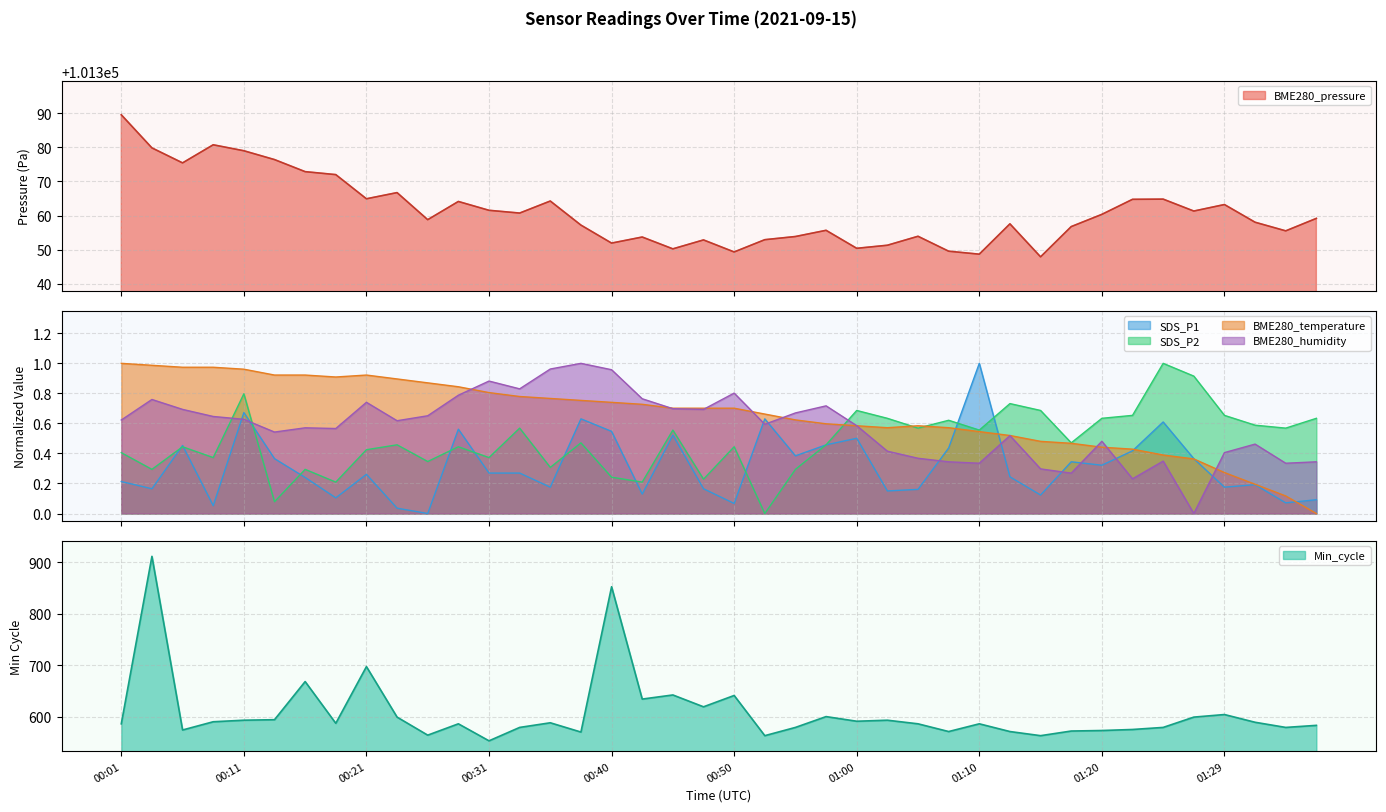

Reading left to right, transcribe all the data shown in this chart.

BME280_pressure: 00:01=101389.6	00:04=101379.8	00:06=101375.4	00:09=101380.8	00:11=101379.0	00:14=101376.4	00:16=101372.9	00:18=101372.0	00:21=101364.9	00:23=101366.7	00:26=101358.8	00:28=101364.1	00:31=101361.5	00:33=101360.7	00:36=101364.2	00:38=101357.2	00:40=101351.9	00:43=101353.7	00:45=101350.2	00:48=101352.8	00:50=101349.3	00:53=101352.9	00:55=101353.8	00:58=101355.7	01:00=101350.4	01:02=101351.3	01:05=101353.9	01:07=101349.5	01:10=101348.7	01:12=101357.6	01:15=101347.9	01:17=101356.8	01:20=101360.3	01:22=101364.8	01:24=101364.8	01:27=101361.3	01:29=101363.2	01:32=101358.0	01:34=101355.5	01:37=101359.2
SDS_P1: 00:01=0.2	00:04=0.2	00:06=0.5	00:09=0.1	00:11=0.7	00:14=0.4	00:16=0.2	00:18=0.1	00:21=0.3	00:23=0.0	00:26=0.0	00:28=0.6	00:31=0.3	00:33=0.3	00:36=0.2	00:38=0.6	00:40=0.5	00:43=0.1	00:45=0.5	00:48=0.2	00:50=0.1	00:53=0.6	00:55=0.4	00:58=0.5	01:00=0.5	01:02=0.2	01:05=0.2	01:07=0.4	01:10=1.0	01:12=0.2	01:15=0.1	01:17=0.3	01:20=0.3	01:22=0.4	01:24=0.6	01:27=0.4	01:29=0.2	01:32=0.2	01:34=0.1	01:37=0.1
BME280_humidity: 00:01=0.6	00:04=0.8	00:06=0.7	00:09=0.6	00:11=0.6	00:14=0.5	00:16=0.6	00:18=0.6	00:21=0.7	00:23=0.6	00:26=0.7	00:28=0.8	00:31=0.9	00:33=0.8	00:36=1.0	00:38=1.0	00:40=1.0	00:43=0.8	00:45=0.7	00:48=0.7	00:50=0.8	00:53=0.6	00:55=0.7	00:58=0.7	01:00=0.6	01:02=0.4	01:05=0.4	01:07=0.3	01:10=0.3	01:12=0.5	01:15=0.3	01:17=0.3	01:20=0.5	01:22=0.2	01:24=0.3	01:27=0.0	01:29=0.4	01:32=0.5	01:34=0.3	01:37=0.3
BME280_temperature: 00:01=1.0	00:04=1.0	00:06=1.0	00:09=1.0	00:11=1.0	00:14=0.9	00:16=0.9	00:18=0.9	00:21=0.9	00:23=0.9	00:26=0.9	00:28=0.8	00:31=0.8	00:33=0.8	00:36=0.8	00:38=0.8	00:40=0.7	00:43=0.7	00:45=0.7	00:48=0.7	00:50=0.7	00:53=0.7	00:55=0.6	00:58=0.6	01:00=0.6	01:02=0.6	01:05=0.6	01:07=0.6	01:10=0.5	01:12=0.5	01:15=0.5	01:17=0.5	01:20=0.4	01:22=0.4	01:24=0.4	01:27=0.4	01:29=0.3	01:32=0.2	01:34=0.1	01:37=0.0
SDS_P2: 00:01=0.4	00:04=0.3	00:06=0.4	00:09=0.4	00:11=0.8	00:14=0.1	00:16=0.3	00:18=0.2	00:21=0.4	00:23=0.5	00:26=0.3	00:28=0.4	00:31=0.4	00:33=0.6	00:36=0.3	00:38=0.5	00:40=0.2	00:43=0.2	00:45=0.6	00:48=0.2	00:50=0.4	00:53=0.0	00:55=0.3	00:58=0.5	01:00=0.7	01:02=0.6	01:05=0.6	01:07=0.6	01:10=0.6	01:12=0.7	01:15=0.7	01:17=0.5	01:20=0.6	01:22=0.7	01:24=1.0	01:27=0.9	01:29=0.7	01:32=0.6	01:34=0.6	01:37=0.6
Min_cycle: 00:01=586.0	00:04=911.0	00:06=574.0	00:09=590.0	00:11=593.0	00:14=594.0	00:16=668.0	00:18=587.0	00:21=697.0	00:23=599.0	00:26=564.0	00:28=586.0	00:31=553.0	00:33=579.0	00:36=588.0	00:38=570.0	00:40=852.0	00:43=634.0	00:45=642.0	00:48=619.0	00:50=641.0	00:53=563.0	00:55=579.0	00:58=600.0	01:00=591.0	01:02=593.0	01:05=586.0	01:07=571.0	01:10=586.0	01:12=571.0	01:15=563.0	01:17=572.0	01:20=573.0	01:22=575.0	01:24=579.0	01:27=599.0	01:29=604.0	01:32=589.0	01:34=579.0	01:37=583.0